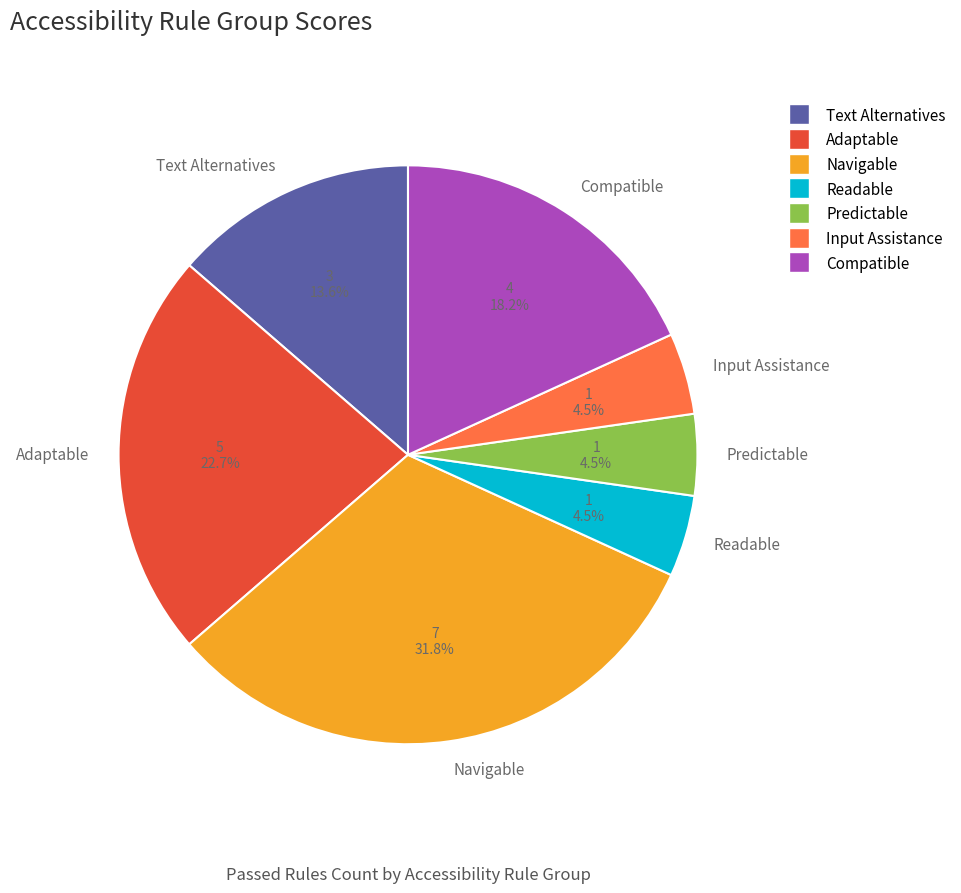

To the nearest percent, what is the difference between the Input Assistance and Adaptable slice percentages?

18%